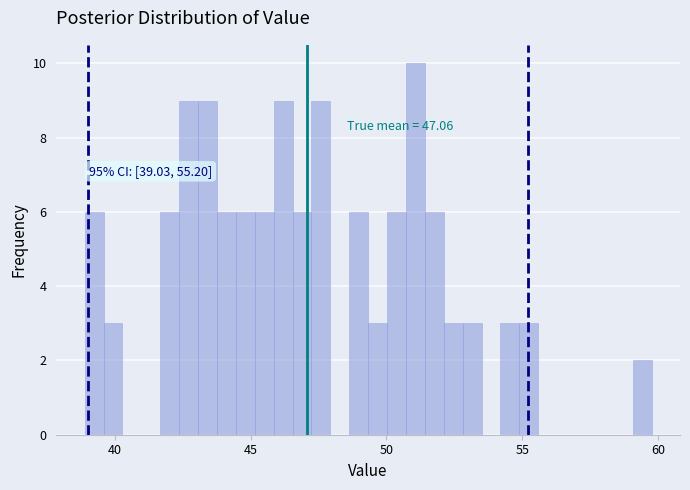

Around what value on the x-axis is the tallest bar? Give the approximate position of its centre, as read against the axis.

51.0